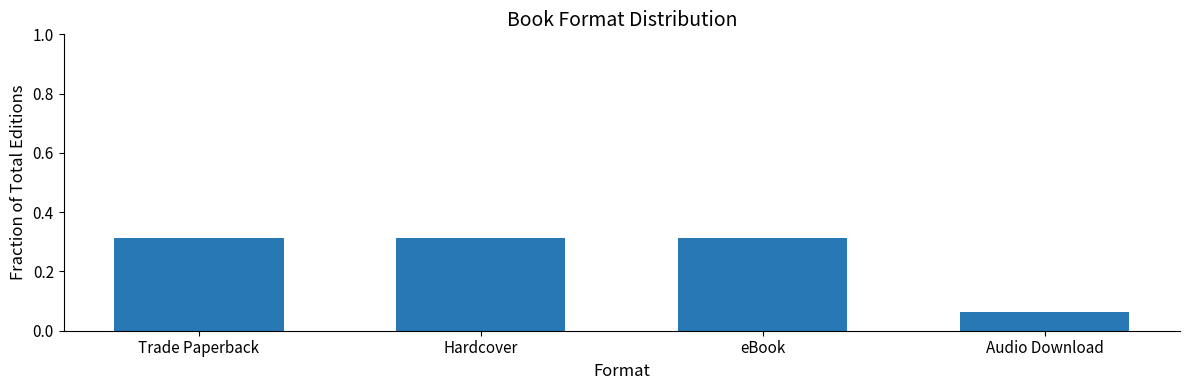

What is the sum of all values?

1.0